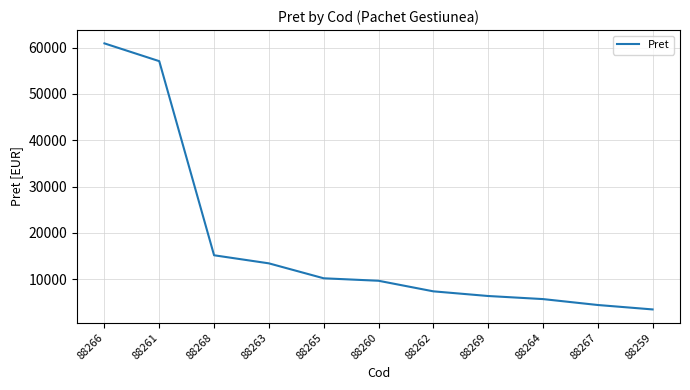

Where is the data nearest to the value 32193?

88268